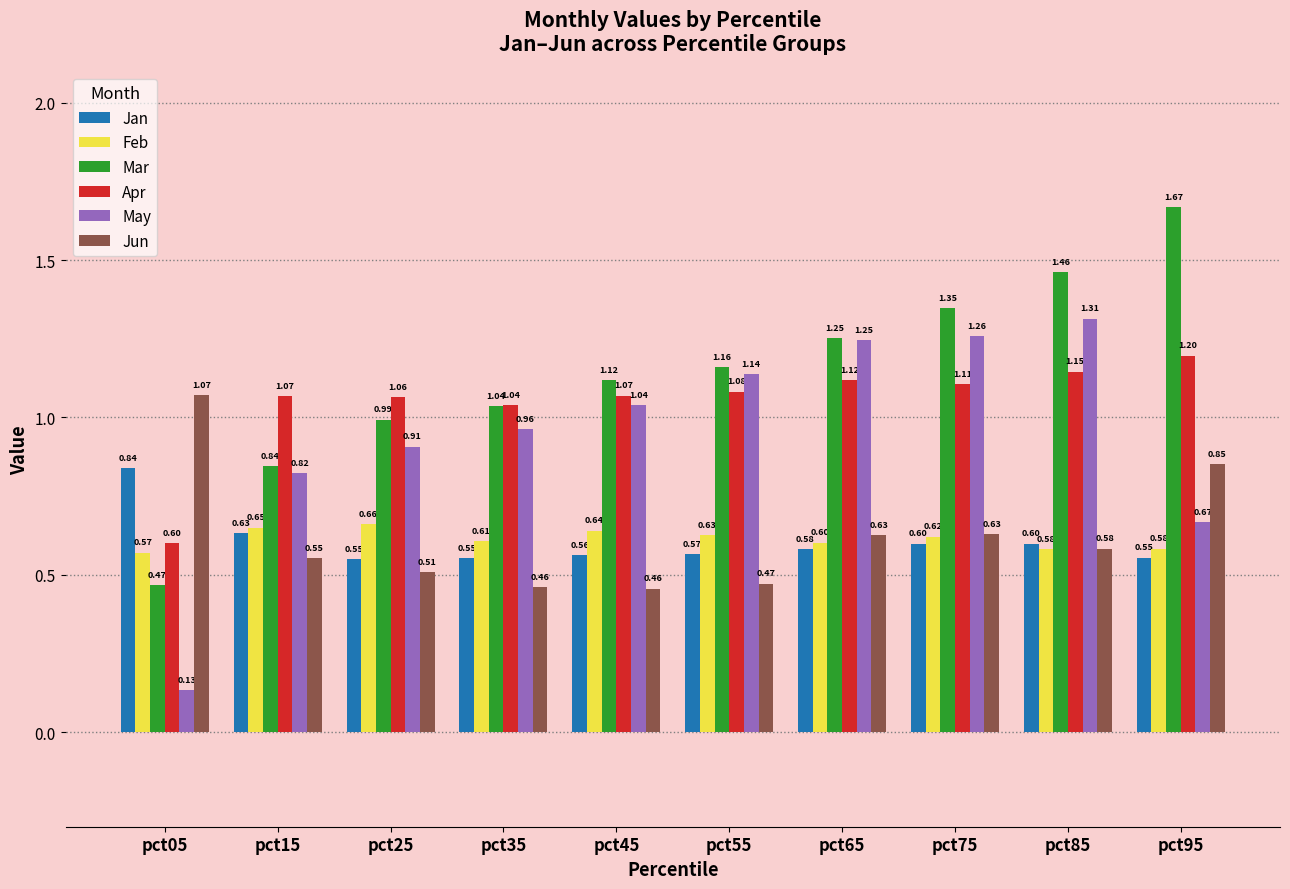

At how many categories does at least one series exceed 1?

10